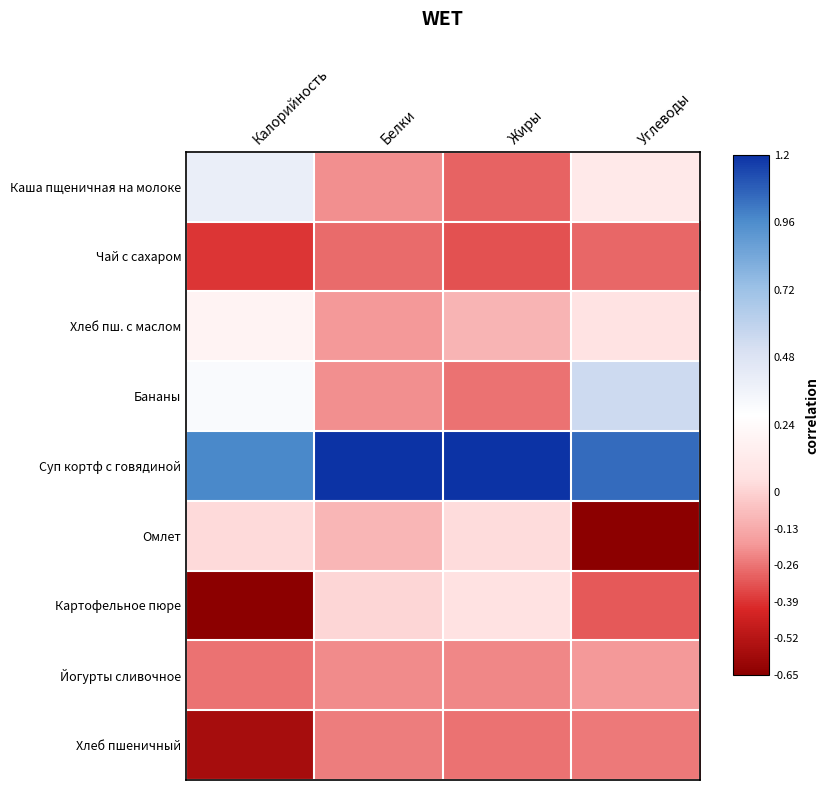

Reading right to left, what are all the values shown in this chart?

Каша пщеничная на молоке: Углеводы=0.1	Жиры=-0.3	Белки=-0.2	Калорийность=0.4
Чай с сахаром: Углеводы=-0.3	Жиры=-0.3	Белки=-0.3	Калорийность=-0.4
Хлеб пш. с маслом: Углеводы=0.1	Жиры=-0.1	Белки=-0.2	Калорийность=0.2
Бананы: Углеводы=0.5	Жиры=-0.3	Белки=-0.2	Калорийность=0.3
Суп кортф с говядиной: Углеводы=1.1	Жиры=1.2	Белки=1.2	Калорийность=1.0
Омлет: Углеводы=-0.7	Жиры=0.0	Белки=-0.1	Калорийность=0.0
Картофельное пюре: Углеводы=-0.3	Жиры=0.1	Белки=0.0	Калорийность=-0.7
Йогурты сливочное: Углеводы=-0.2	Жиры=-0.2	Белки=-0.2	Калорийность=-0.3
Хлеб пшеничный: Углеводы=-0.3	Жиры=-0.3	Белки=-0.2	Калорийность=-0.6